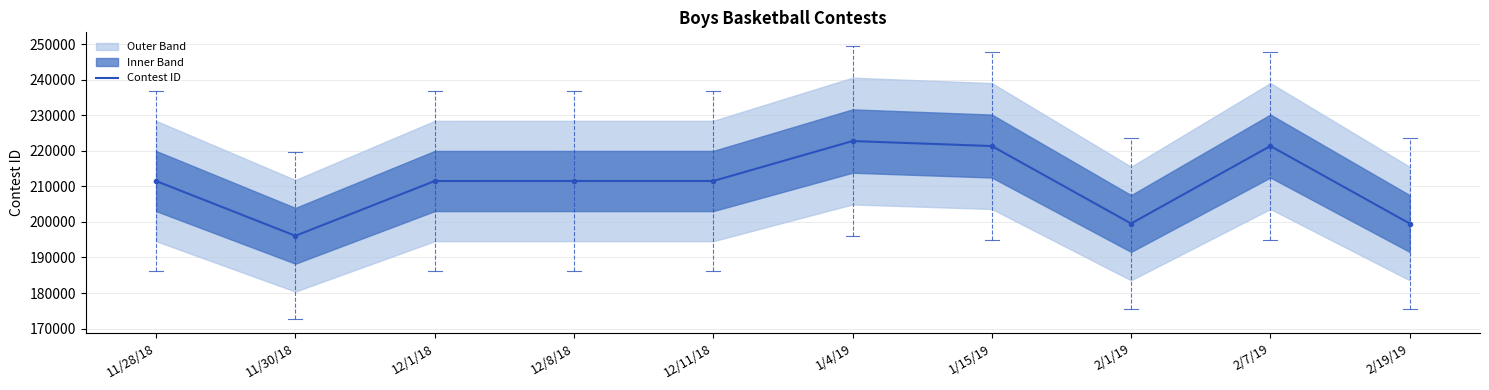

What is the difference between the values at 2/1/19 and 1/4/19?

23194